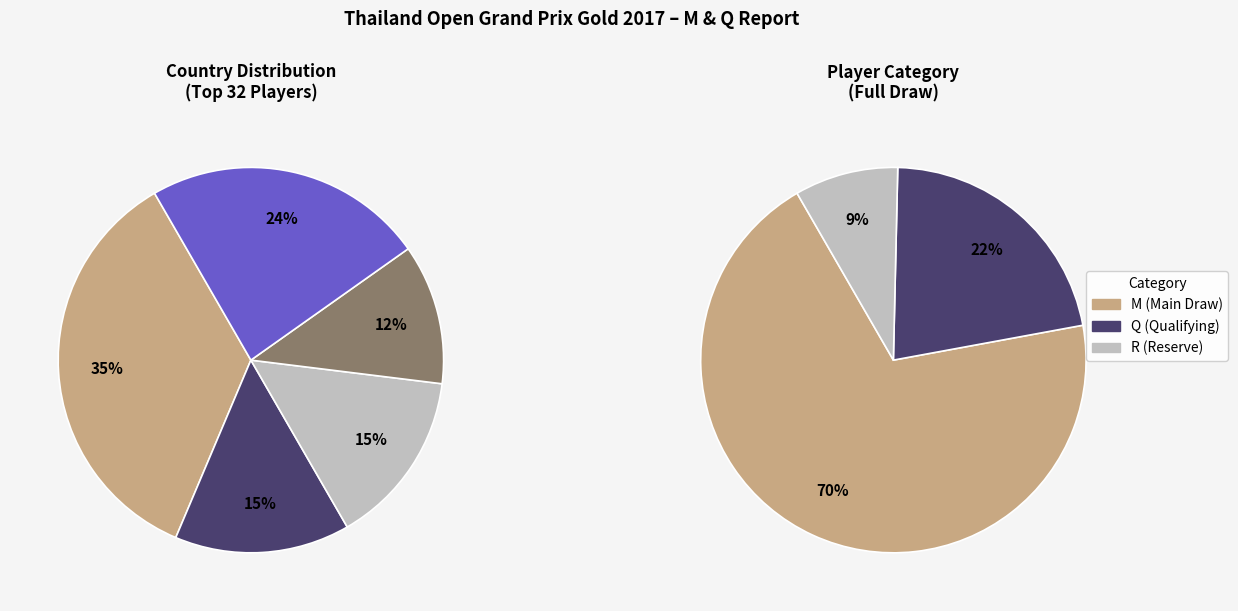

To the nearest percent, what is the average slice percentage?

33%